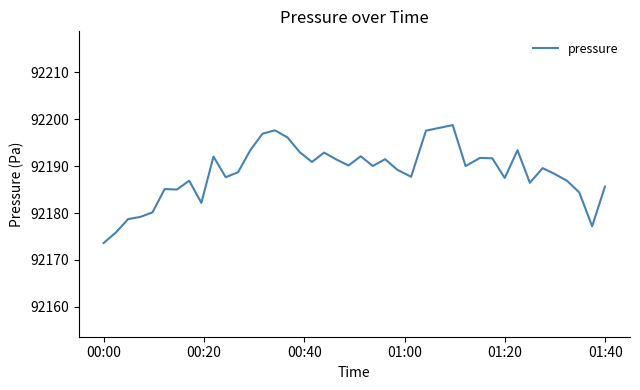

What is the smallest value displayed?

92173.6